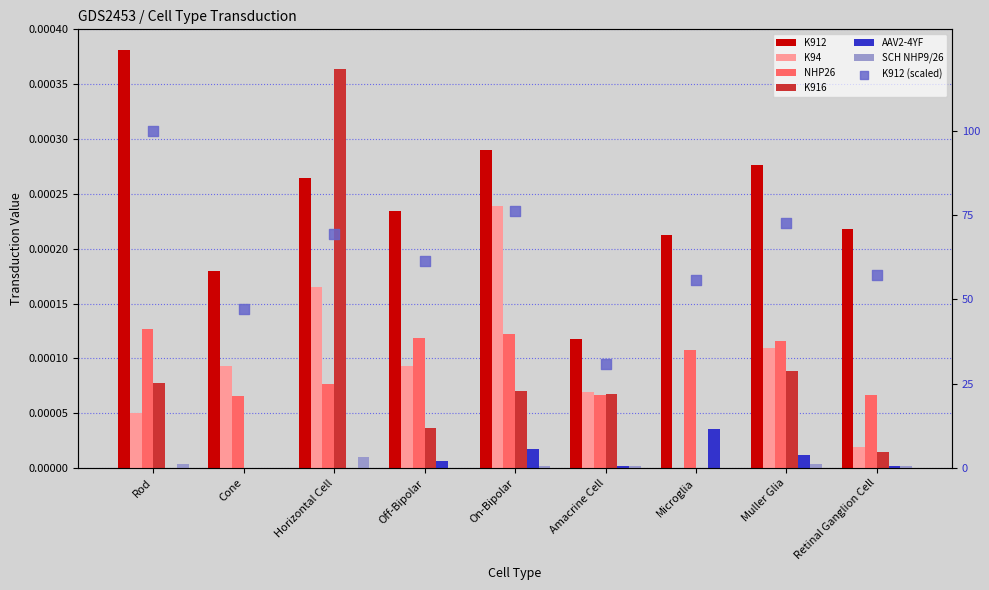

At which category is the sum across all series the highest?

Rod